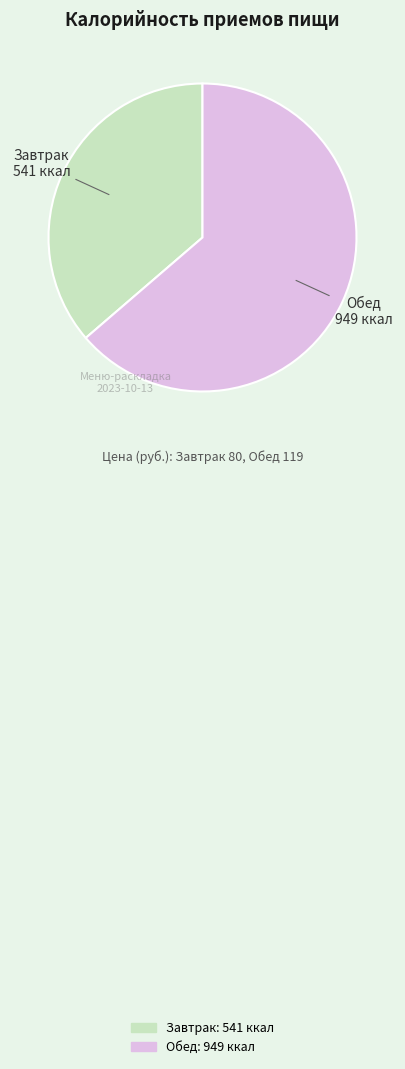

Count the number of slices in the pie.

2